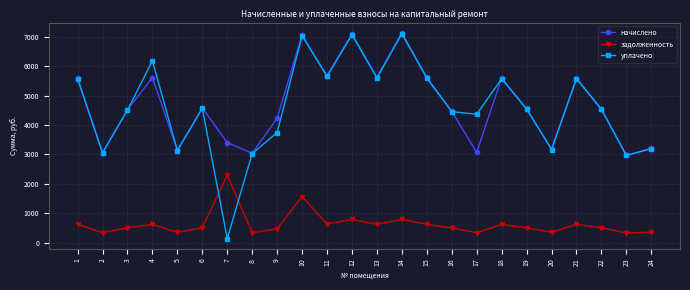

Which series changed the most between 12 and 23?

начислено